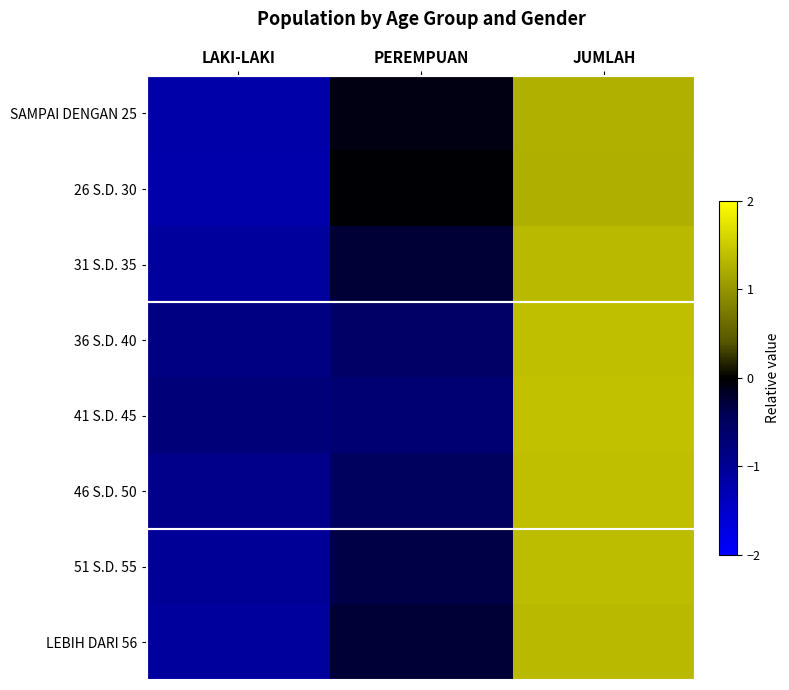

Reading left to right, list all the values displayed in this chart.

SAMPAI DENGAN 25: LAKI-LAKI=-1.2	PEREMPUAN=-0.1	JUMLAH=1.3
26 S.D. 30: LAKI-LAKI=-1.2	PEREMPUAN=-0.0	JUMLAH=1.2
31 S.D. 35: LAKI-LAKI=-1.1	PEREMPUAN=-0.3	JUMLAH=1.3
36 S.D. 40: LAKI-LAKI=-0.8	PEREMPUAN=-0.6	JUMLAH=1.4
41 S.D. 45: LAKI-LAKI=-0.7	PEREMPUAN=-0.7	JUMLAH=1.4
46 S.D. 50: LAKI-LAKI=-0.9	PEREMPUAN=-0.5	JUMLAH=1.4
51 S.D. 55: LAKI-LAKI=-1.0	PEREMPUAN=-0.3	JUMLAH=1.4
LEBIH DARI 56: LAKI-LAKI=-1.1	PEREMPUAN=-0.3	JUMLAH=1.3